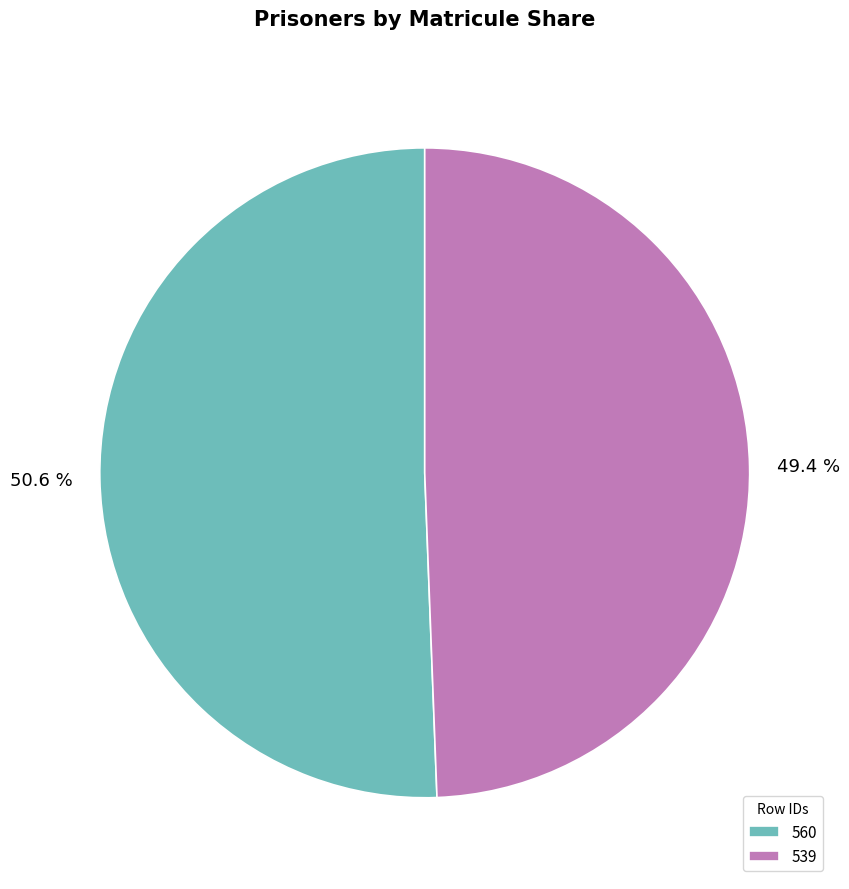

How many segments does this pie chart have?

2